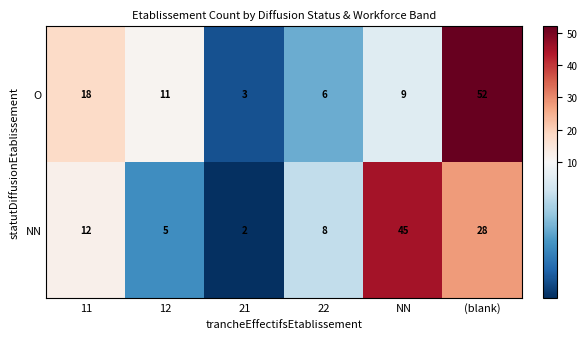

Rank the series at 21 from lowest to highest value.

NN, O